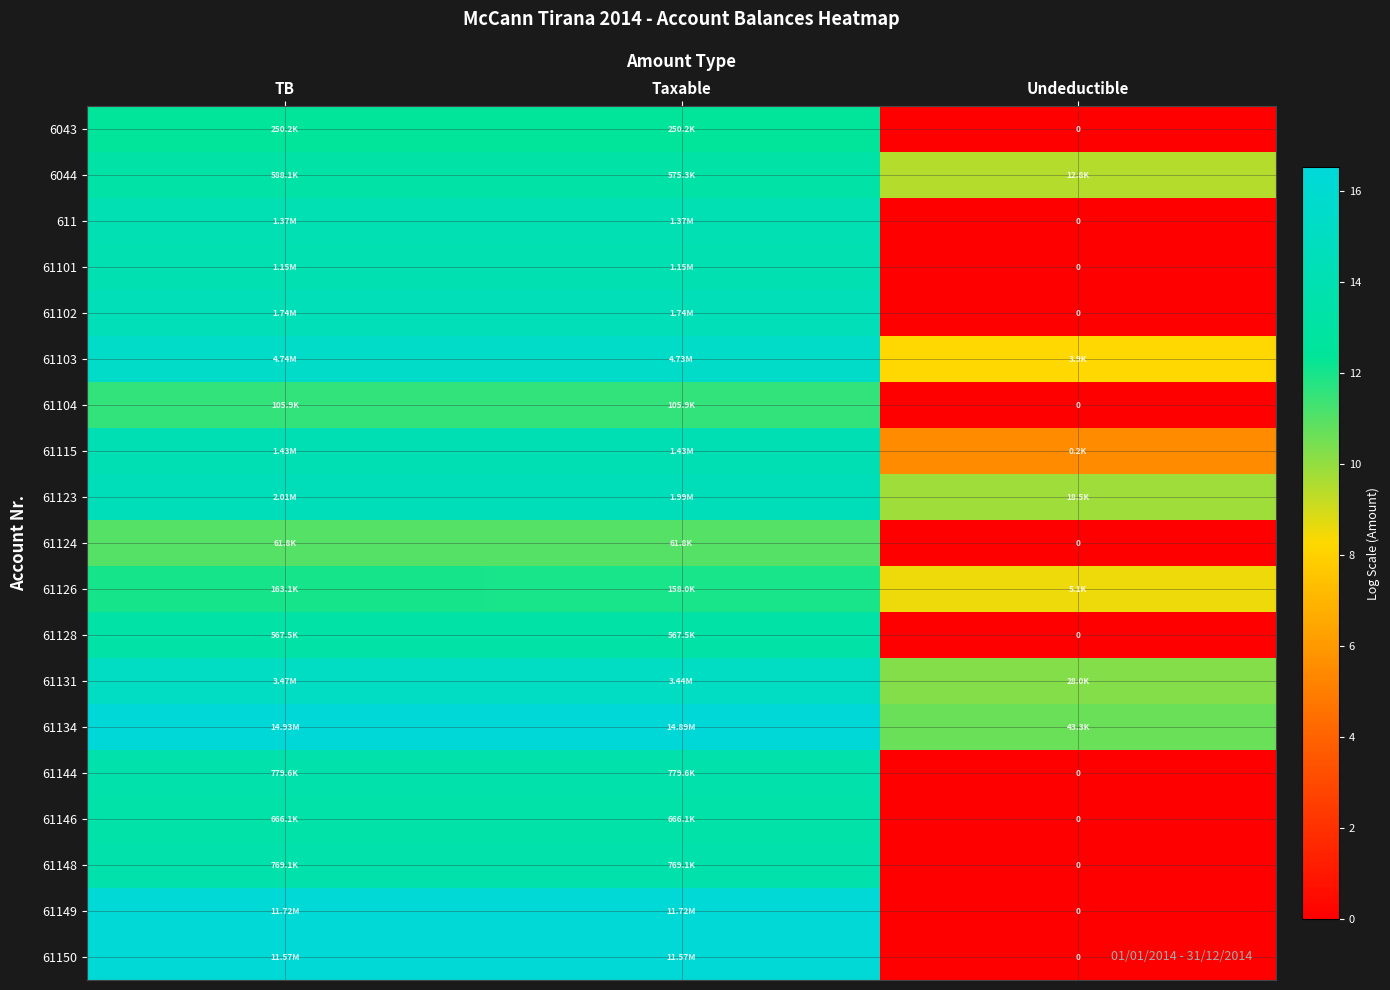

Is the value of 61124 at Undeductible greater than the value of 61101 at TB?

No